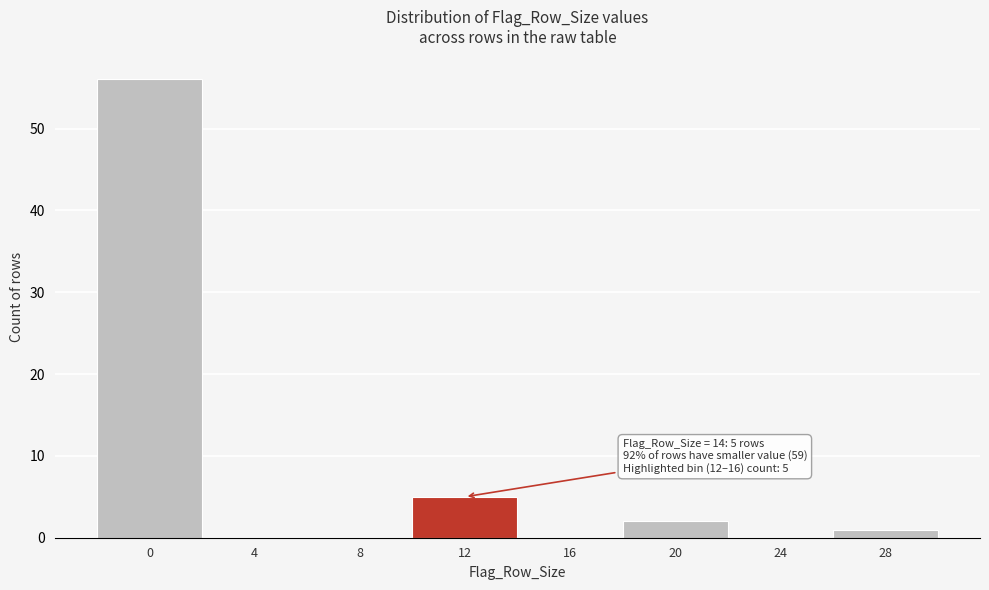

Reading left to right, list all the values displayed in this chart.

0=56	4=0	8=0	12=5	16=0	20=2	24=0	28=1